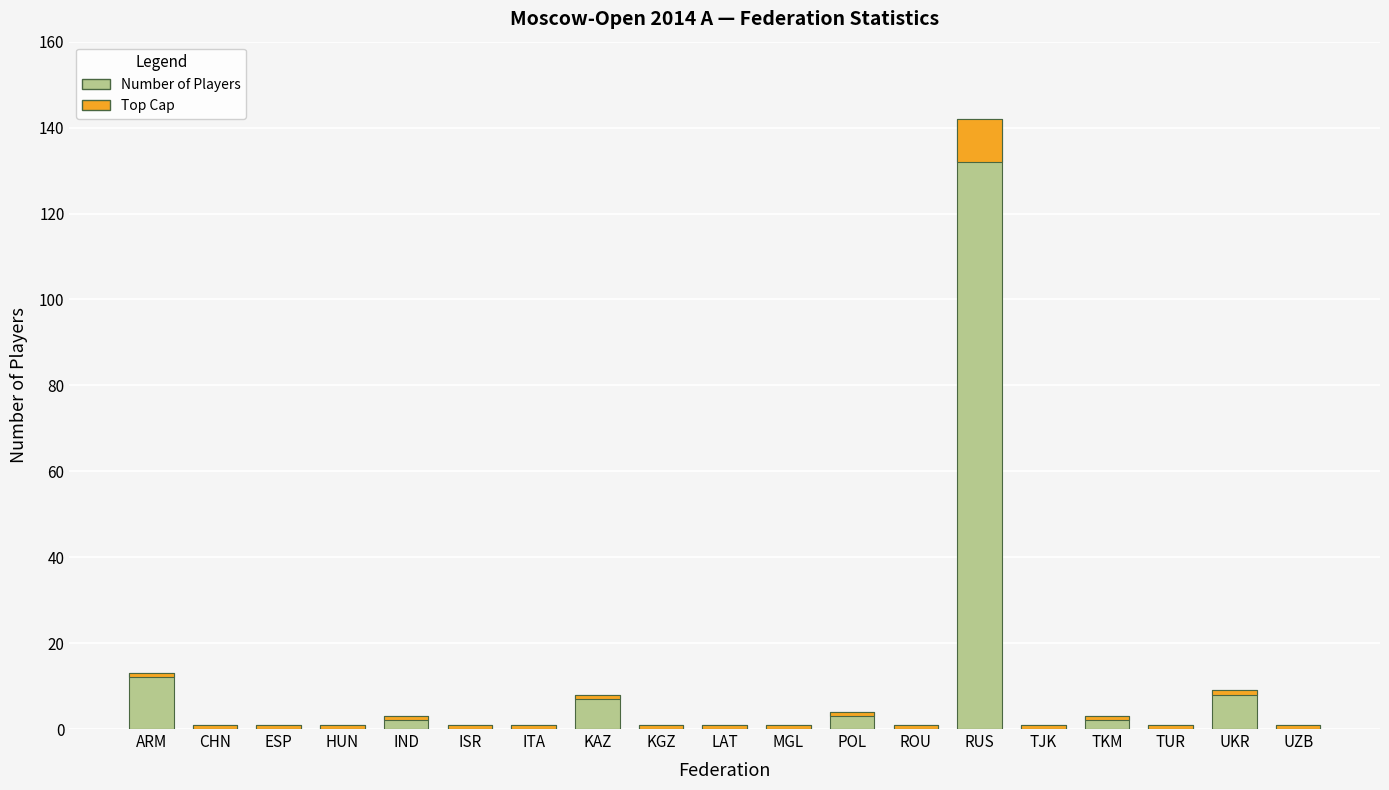

Which label corresponds to the smallest value in the chart?

CHN